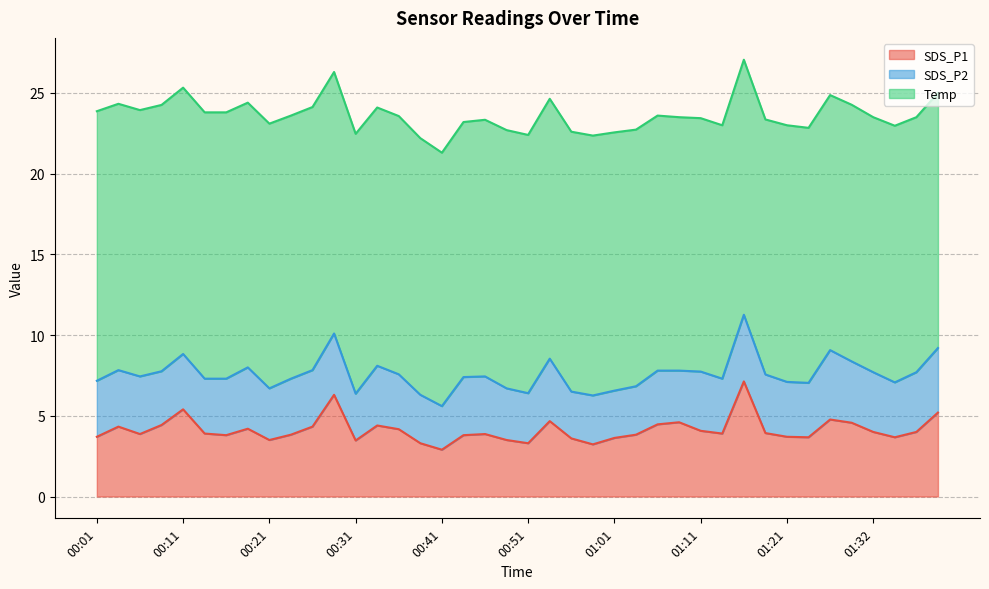

At 01:36, list the series in order from largest to smallest.

Temp, SDS_P1, SDS_P2